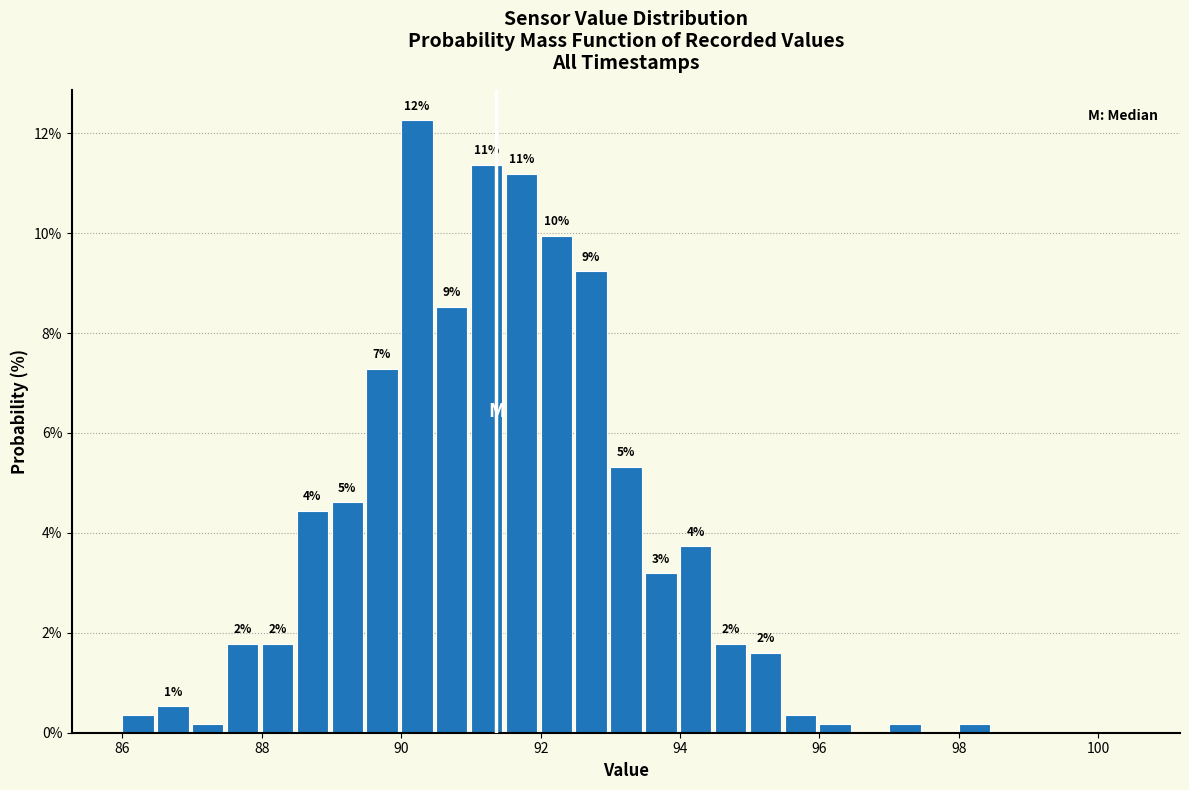

Around what value on the x-axis is the tallest bar? Give the approximate position of its centre, as read against the axis.

90.2